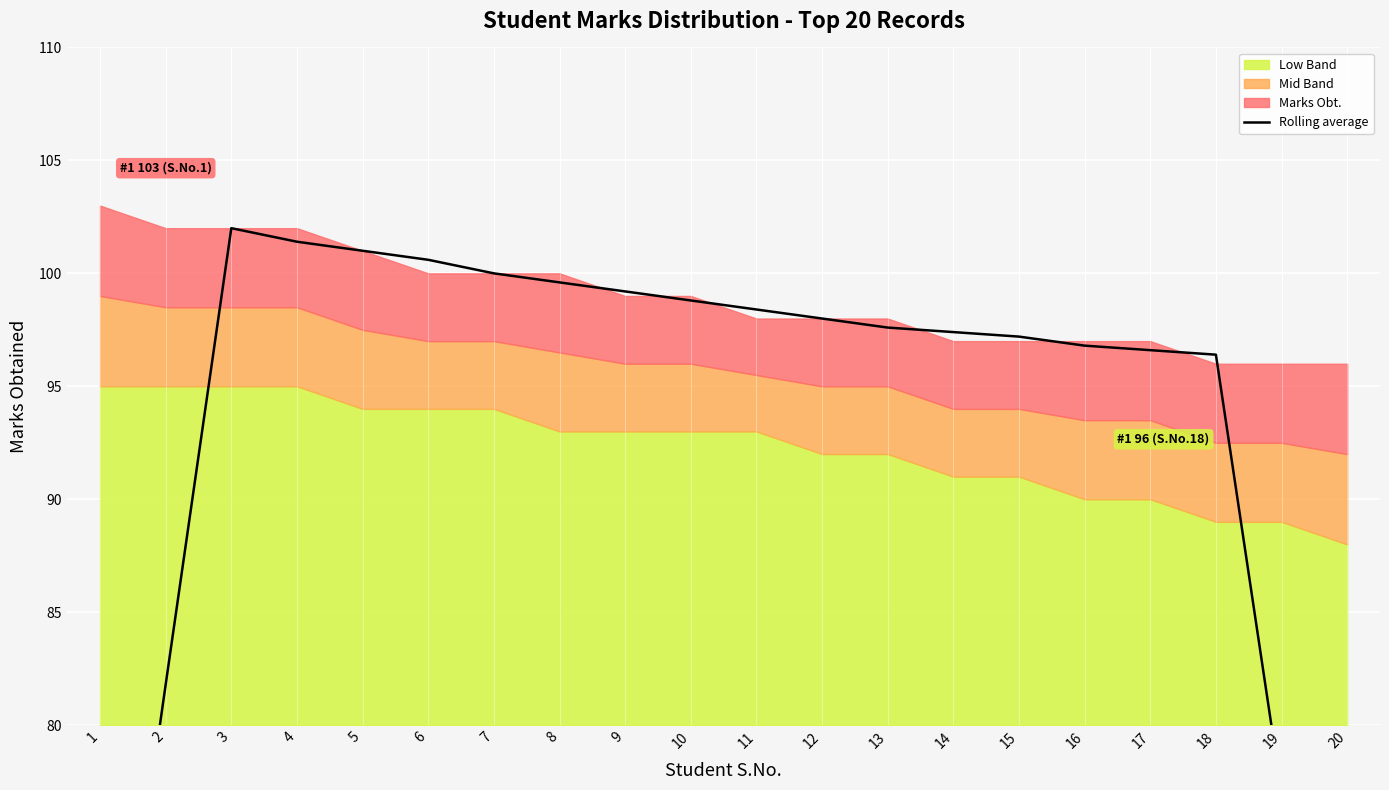

How many lines are shown in the chart?

1